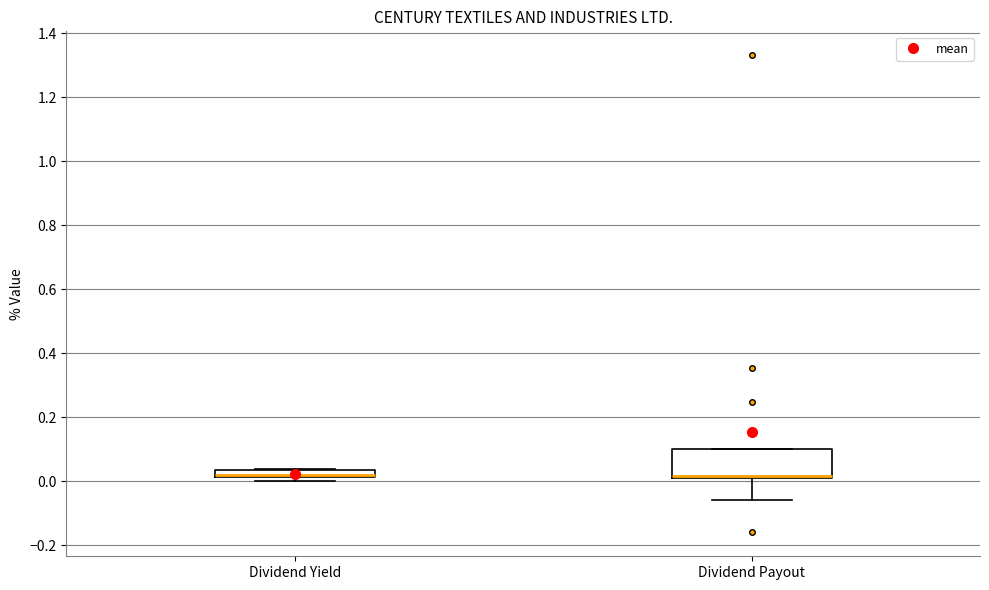

Comparing the boxes themselves (not the whiskers), which one is the tallest?

Dividend Payout